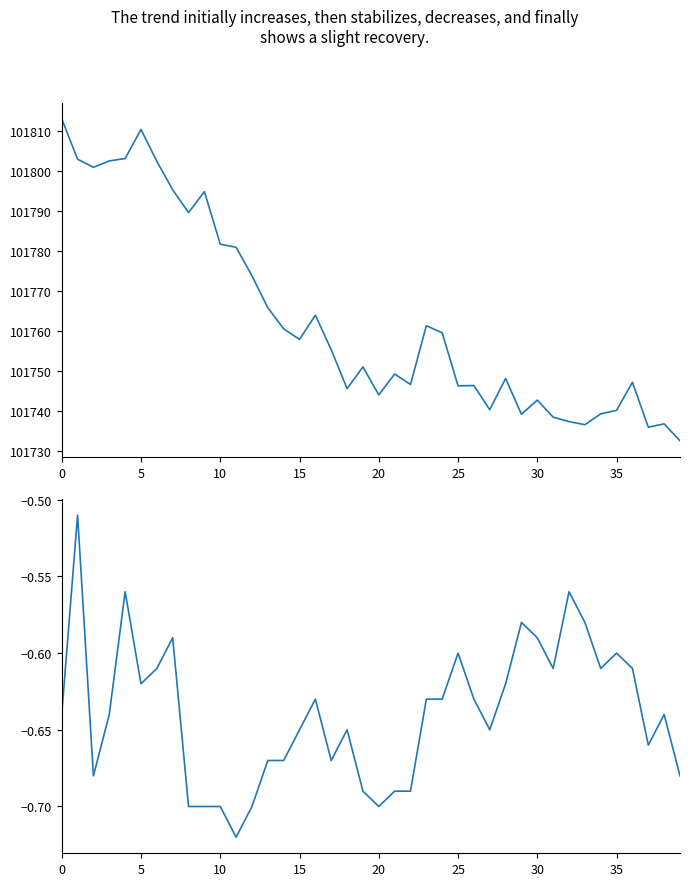

What is the difference between the maximum and minimum values in the temperature series?

0.2